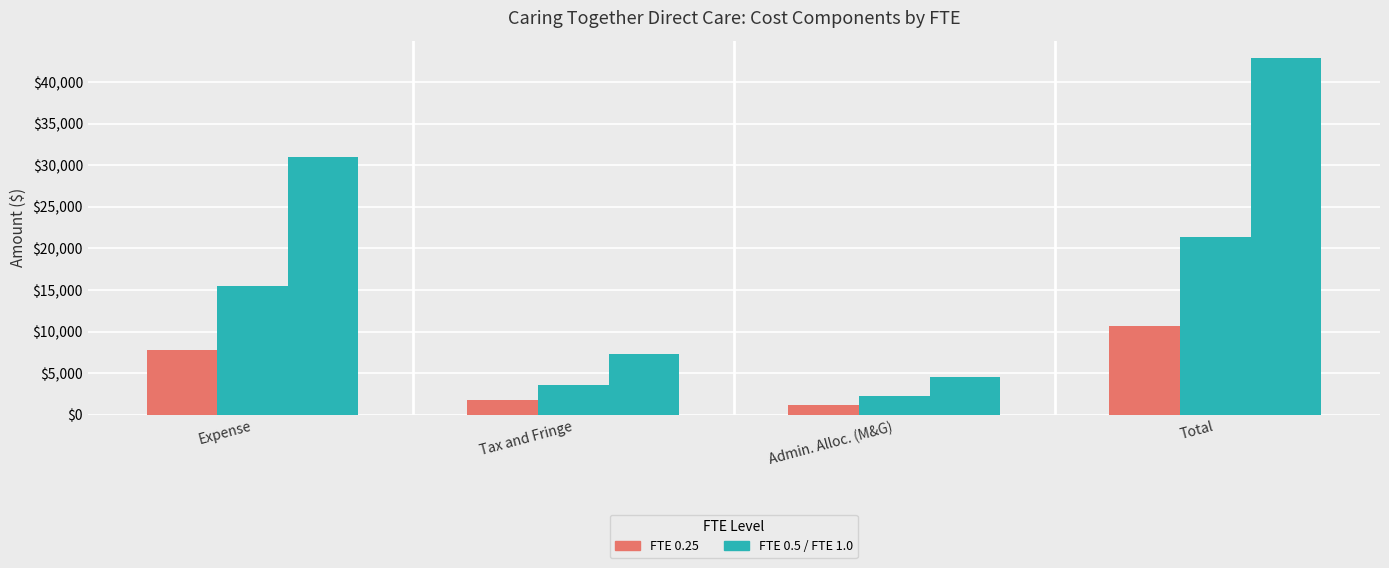

How many categories are shown in the chart?

4